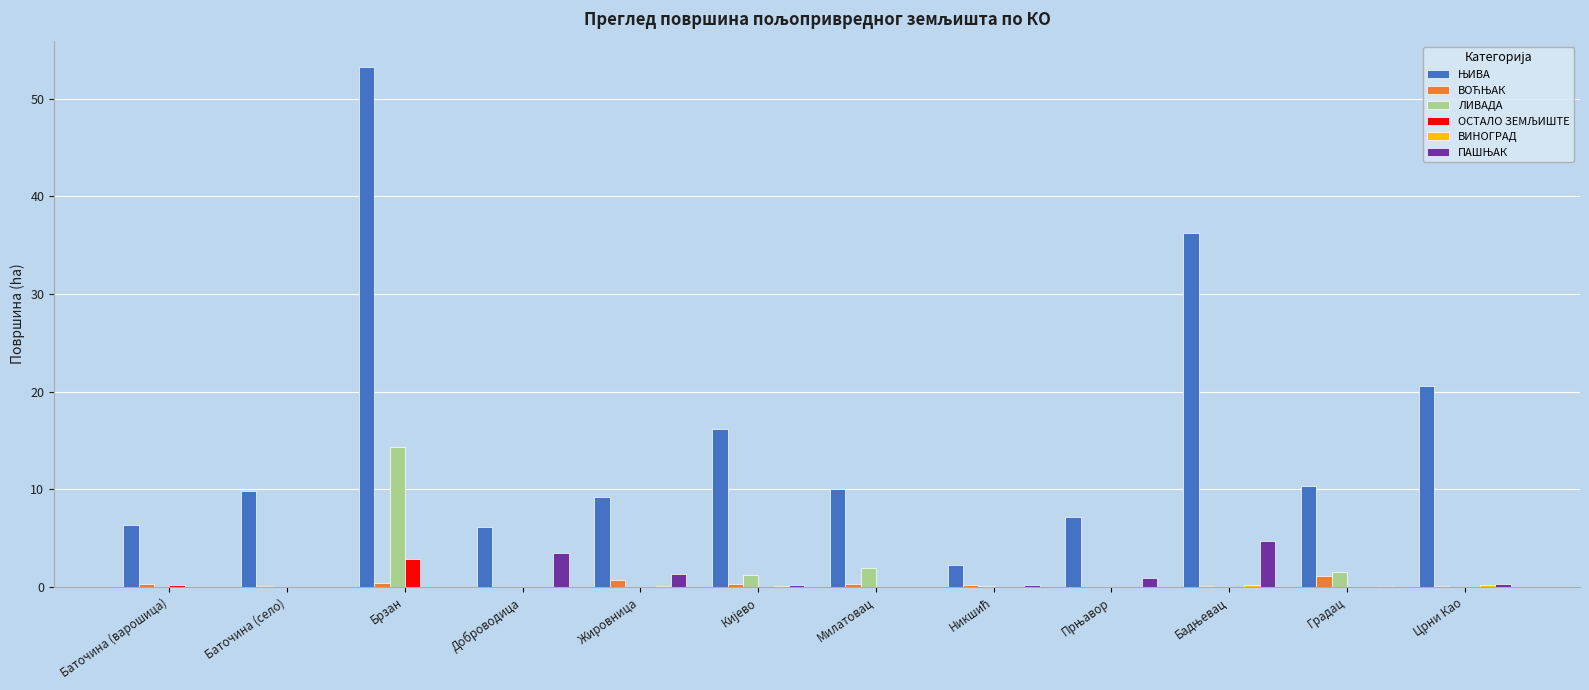

At which category is the sum across all series the highest?

Брзан